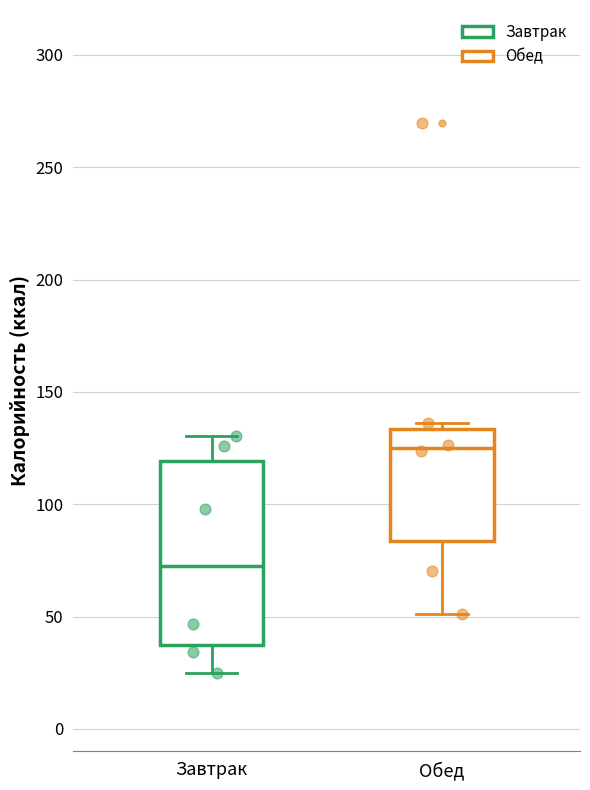

Where is the upper edge of the box for Завтрак on the y-axis? The values are not printed on the chart, so give them approximately, as read against the axis.

120